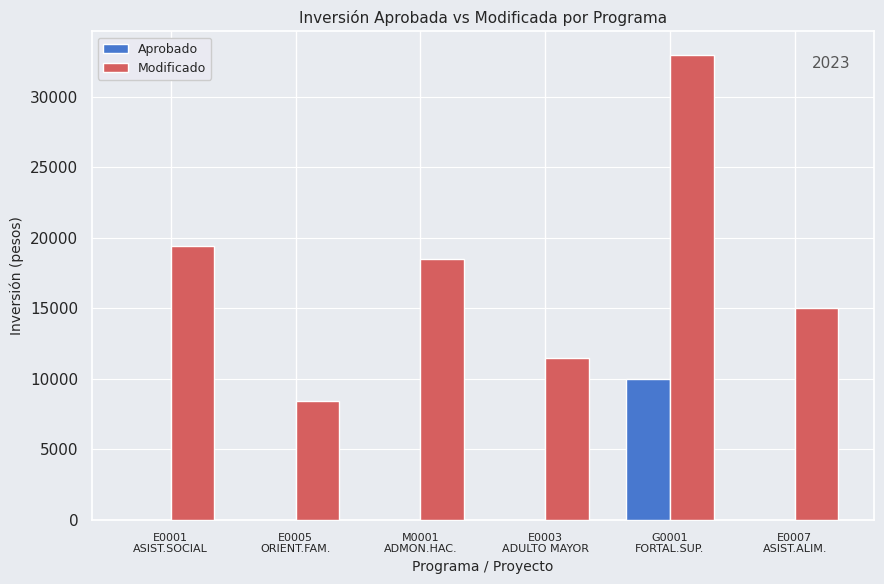

What is the sum of all Modificado values?

105800